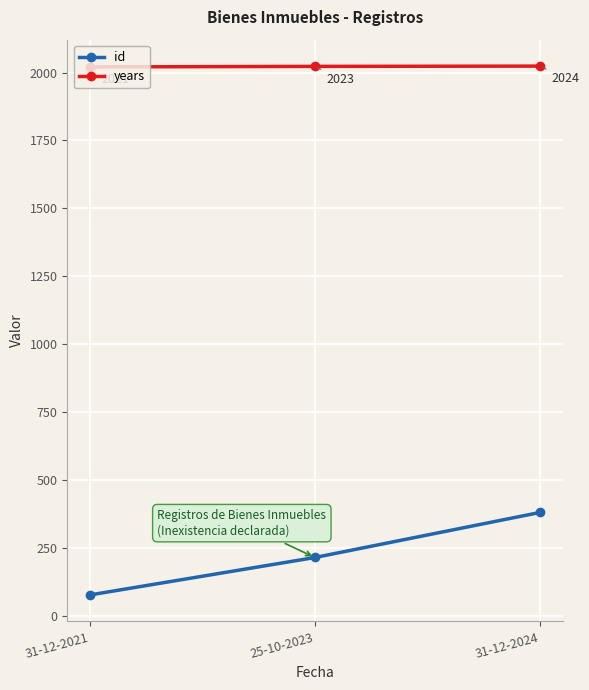

Does the chart have visible grid lines?

Yes